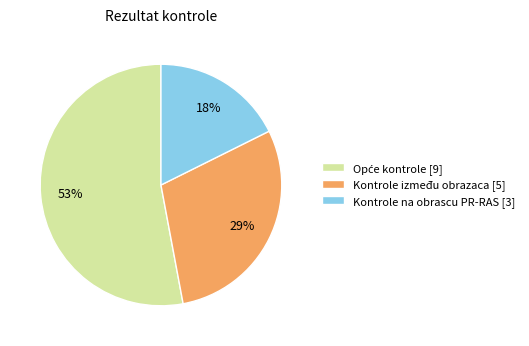

To the nearest percent, what percentage of the pie is Kontrole između obrazaca [5]?

29%